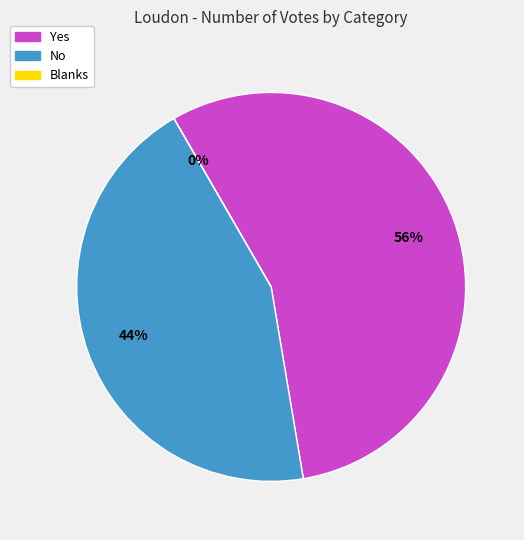

To the nearest percent, what percentage of the pie is Yes?

56%